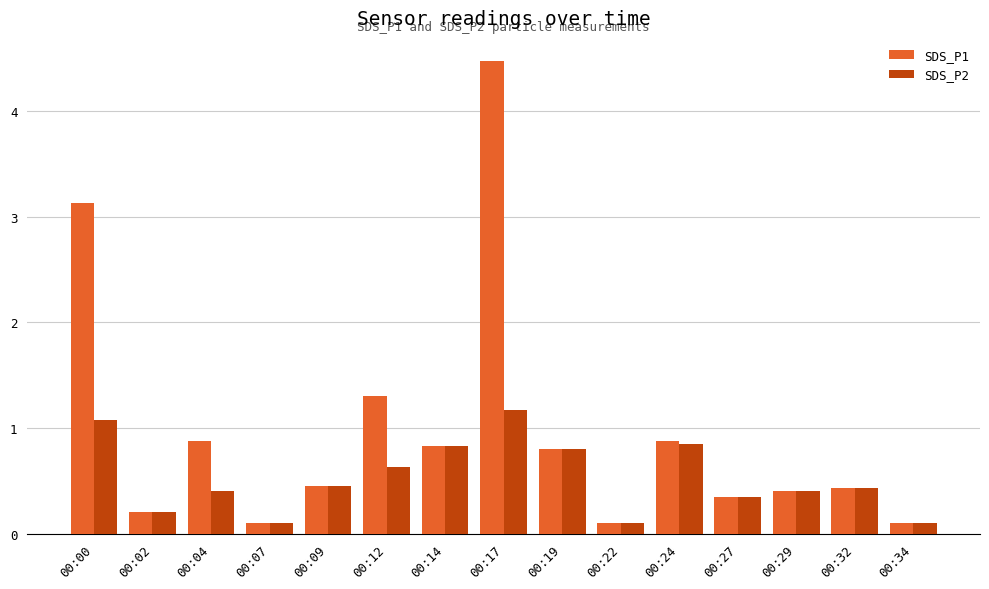

What is the smallest value displayed?

0.1